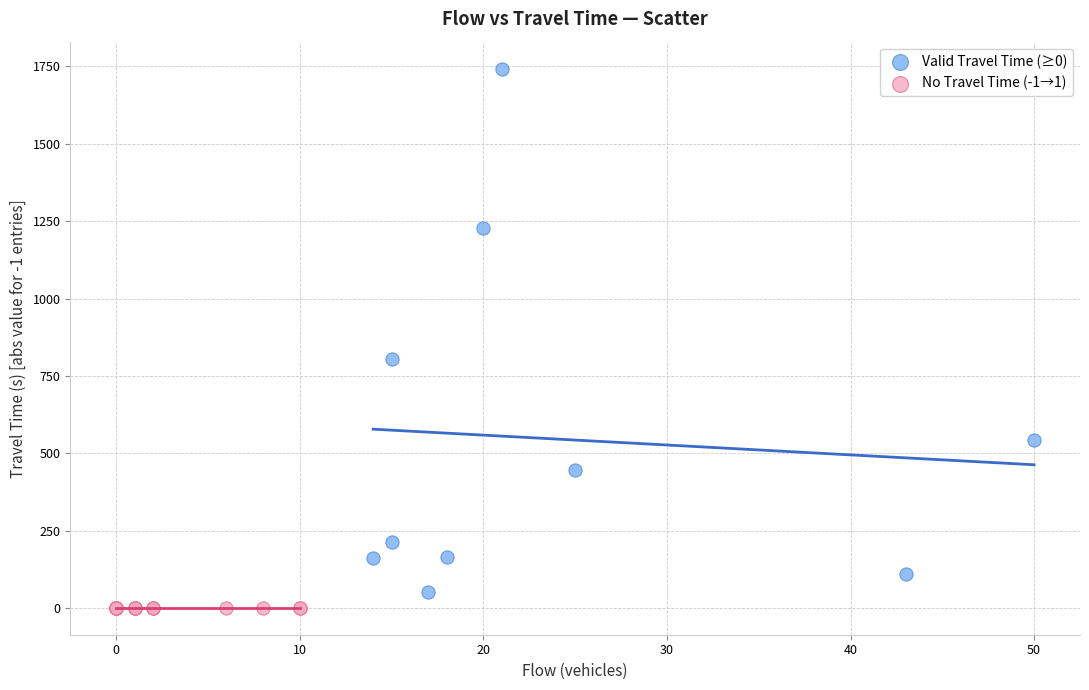

Which series reaches the maximum Y coordinate?

Valid Travel Time (≥0)